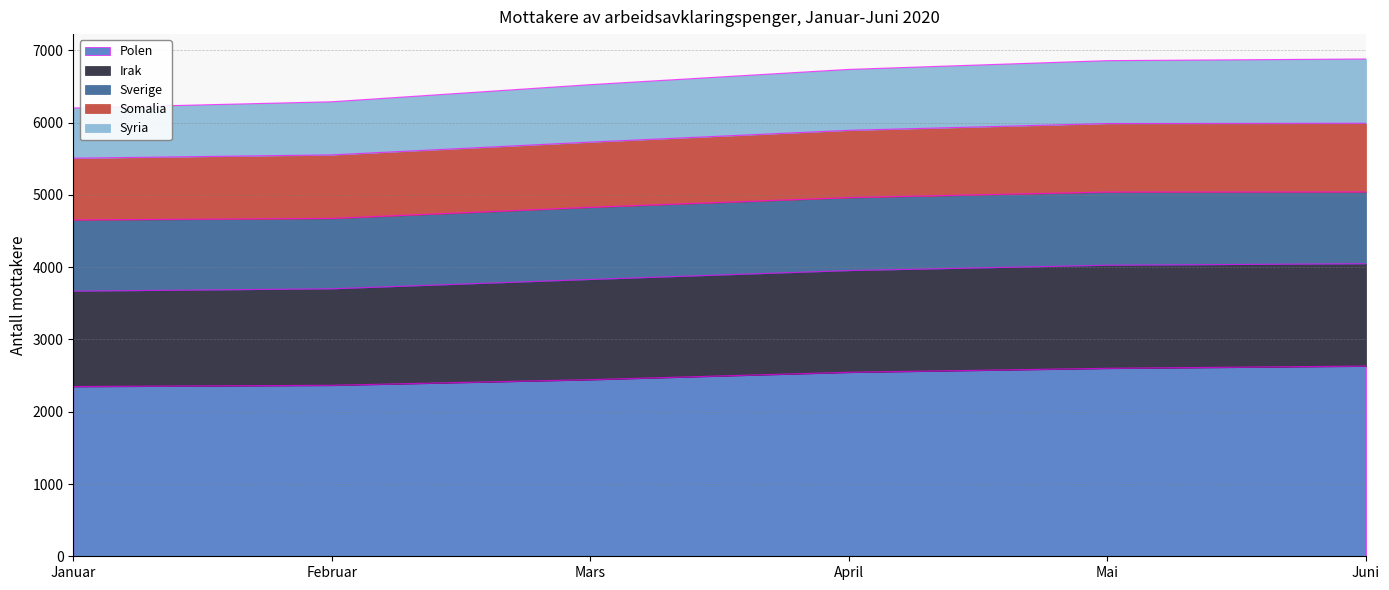

The value of Polen at Juni is 848. True or false?

False